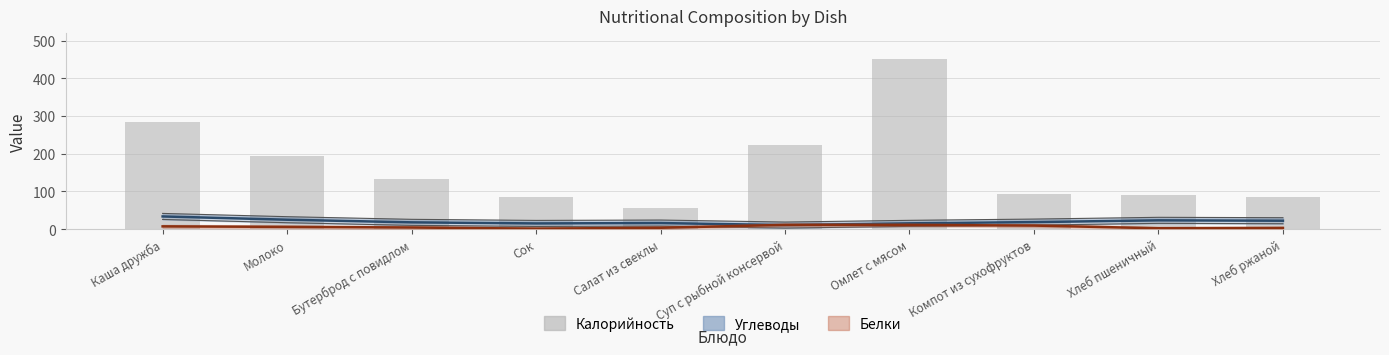

Between Омлет с мясом and Суп с рыбной консервой, which is larger?

Омлет с мясом